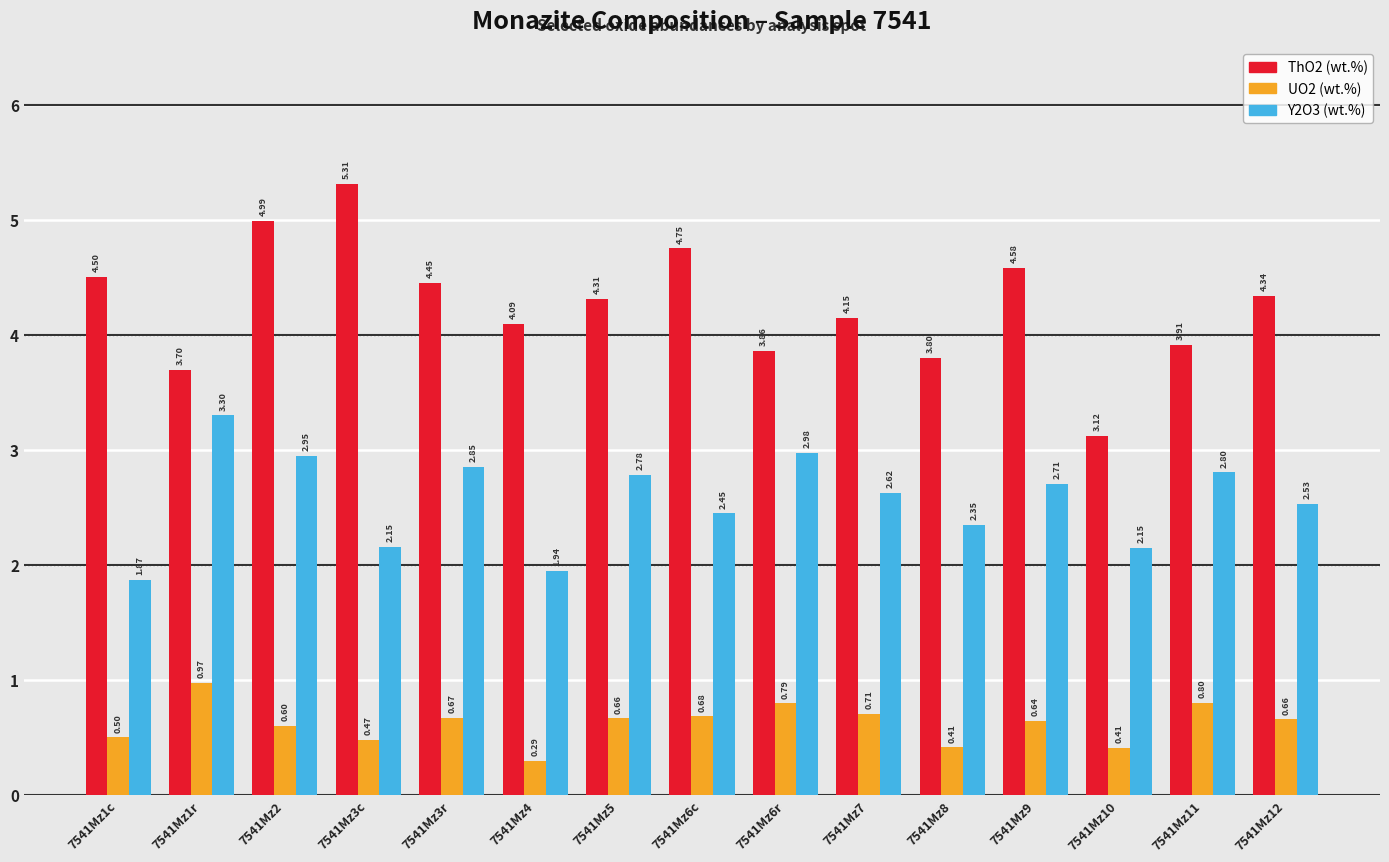

How many groups of bars are there?

15